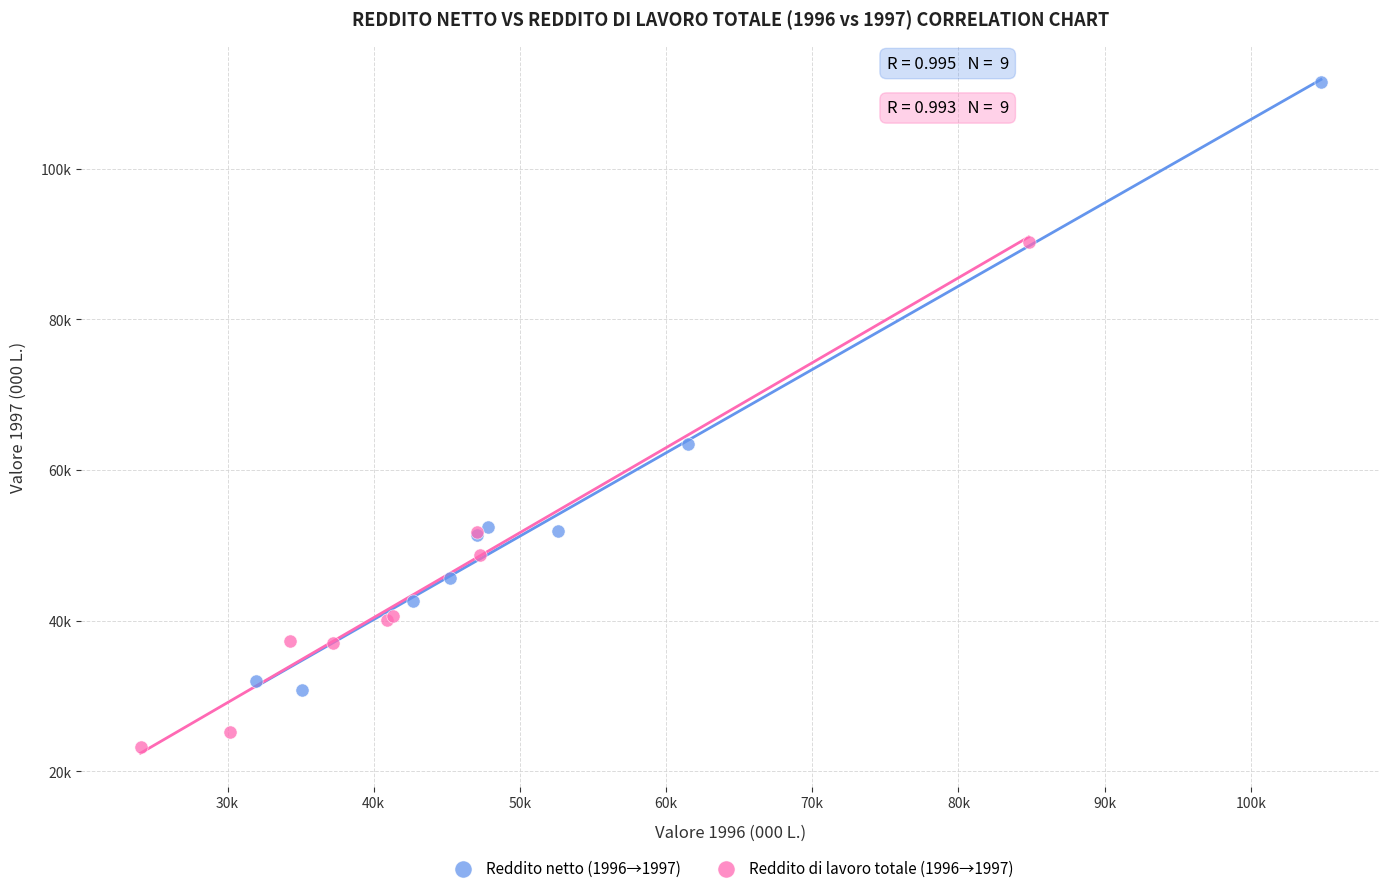

What are all the series names shown in the legend?

Reddito netto (1996→1997), Reddito di lavoro totale (1996→1997)